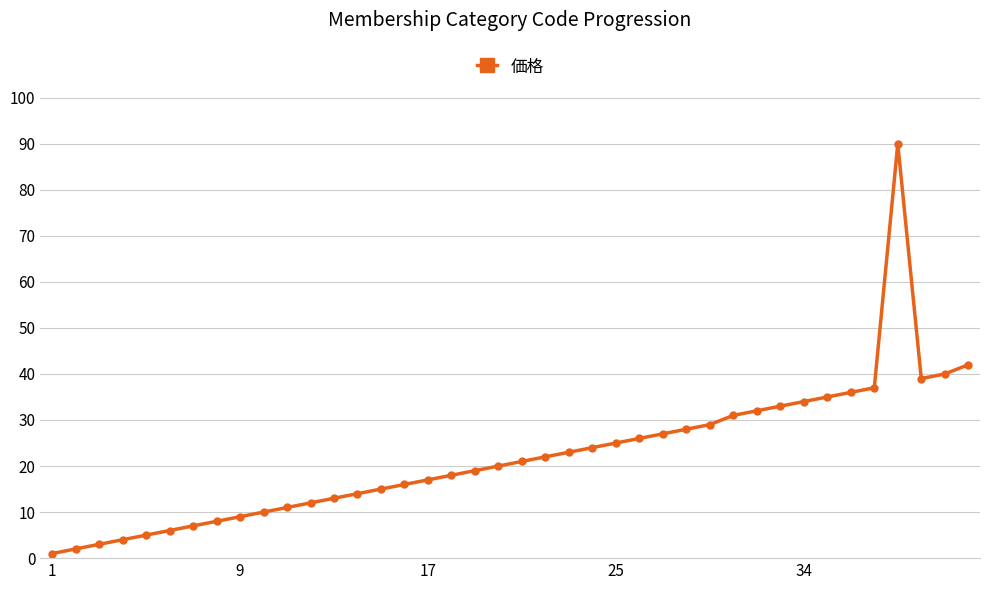

What is the difference between the second highest and minimum values?

41